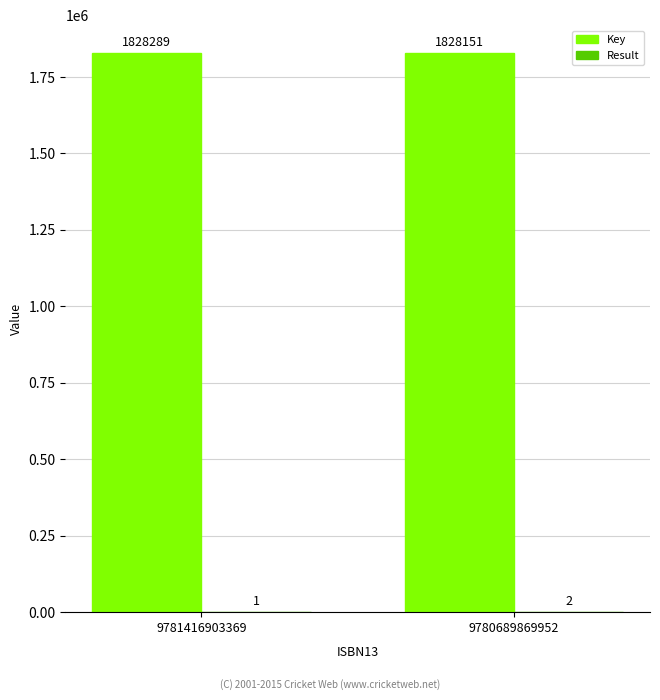

What is the sum of the Key values at 9780689869952 and 9781416903369?

3656440